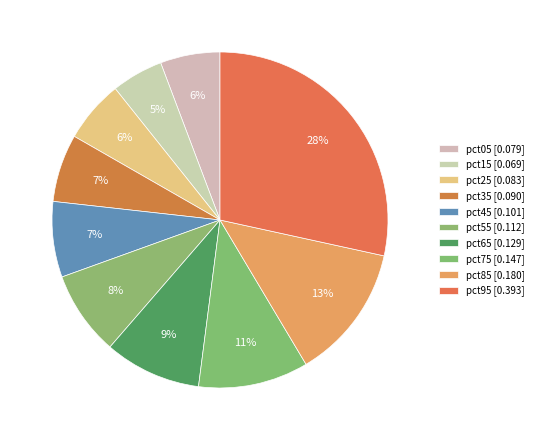

How many segments does this pie chart have?

10